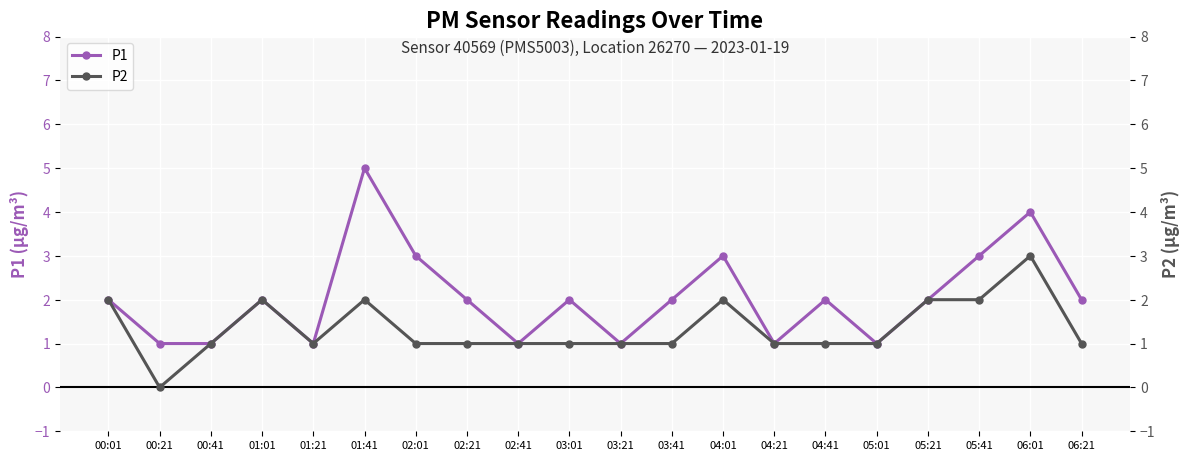

At which category does the chart reach its minimum across all series?

00:21